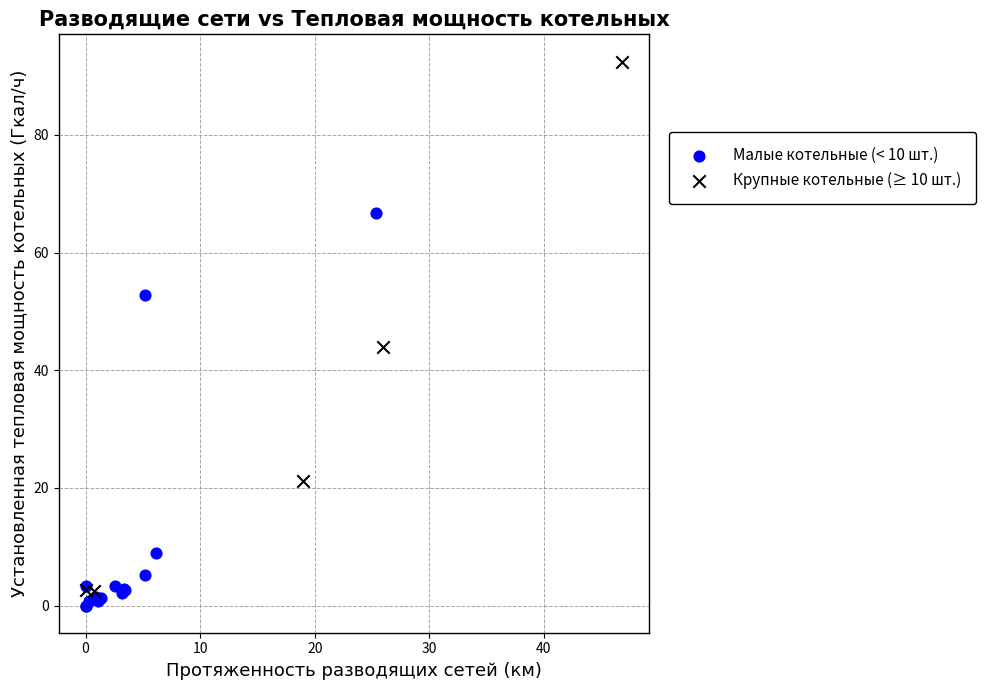

Which series reaches the minimum Y coordinate?

Малые котельные (< 10 шт.)